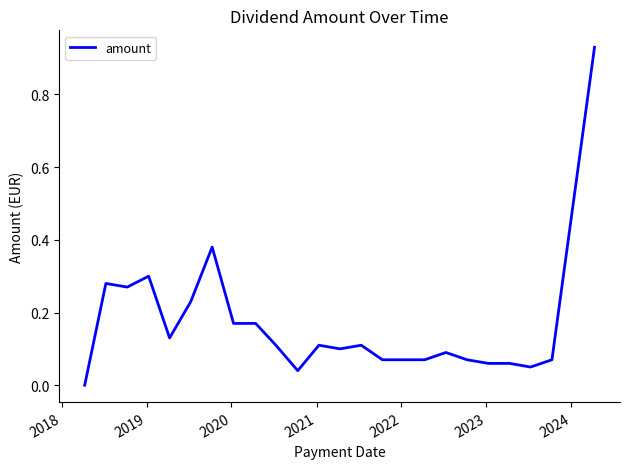

What is the difference between the maximum and minimum values?

0.9